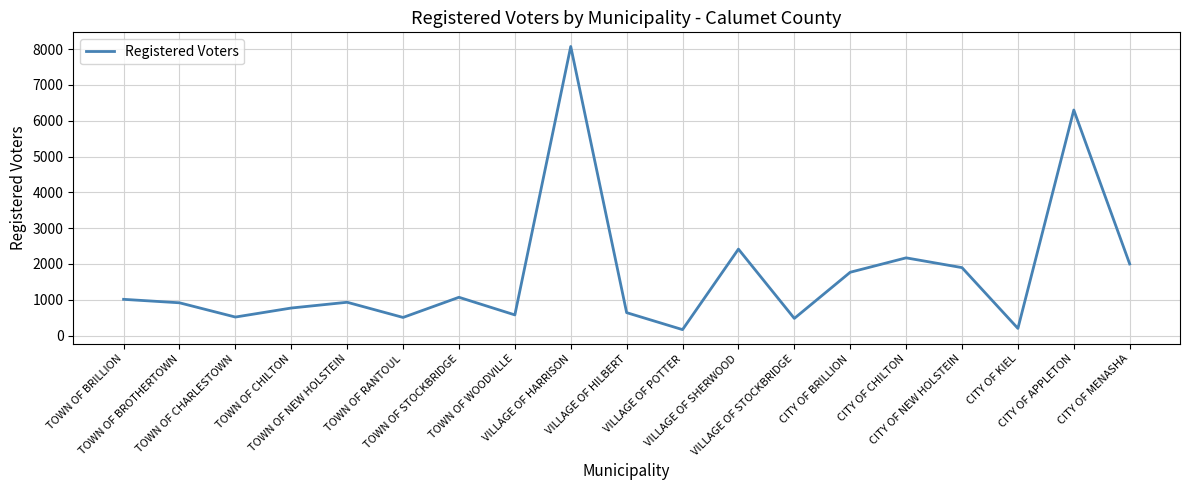

What is the approximate value at TOWN OF CHILTON, to the nearest 100?

800